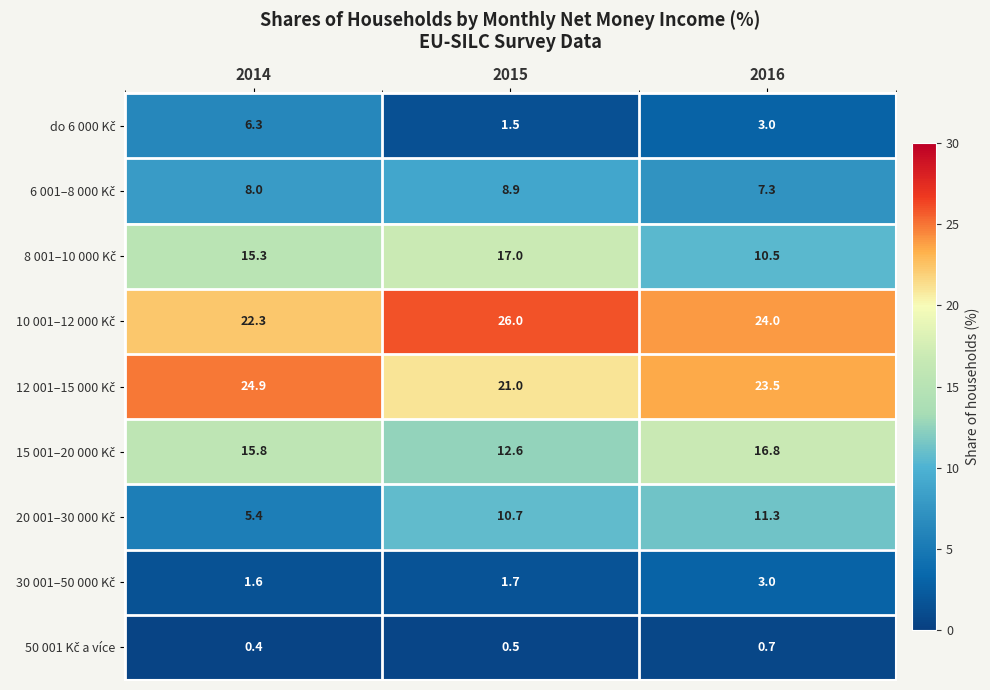

Count the number of categories in the chart.

3